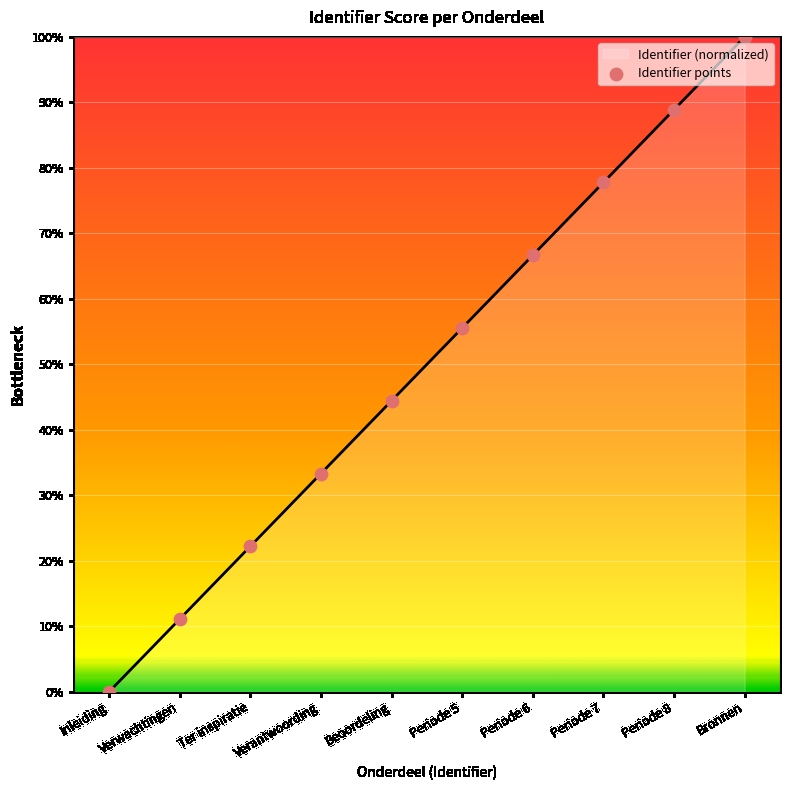

Between Periode 8 and Periode 7, which is larger?

Periode 8